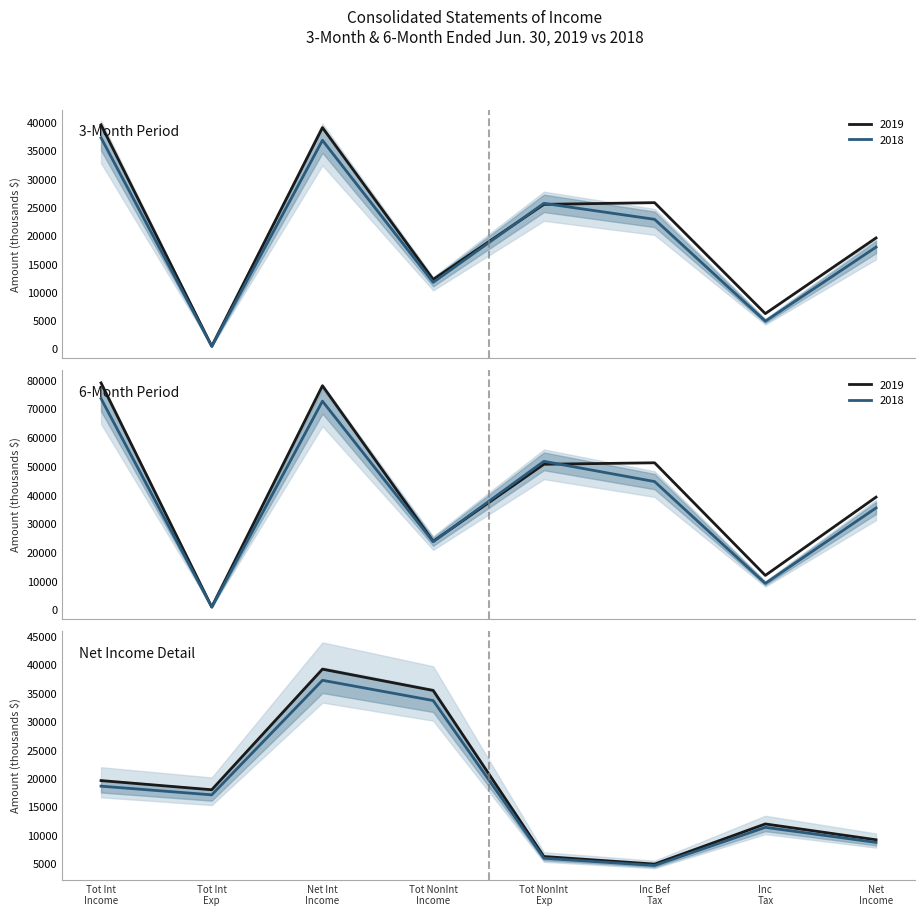

What is the difference between the maximum and minimum values in the 3M 2018 series?

32647.7